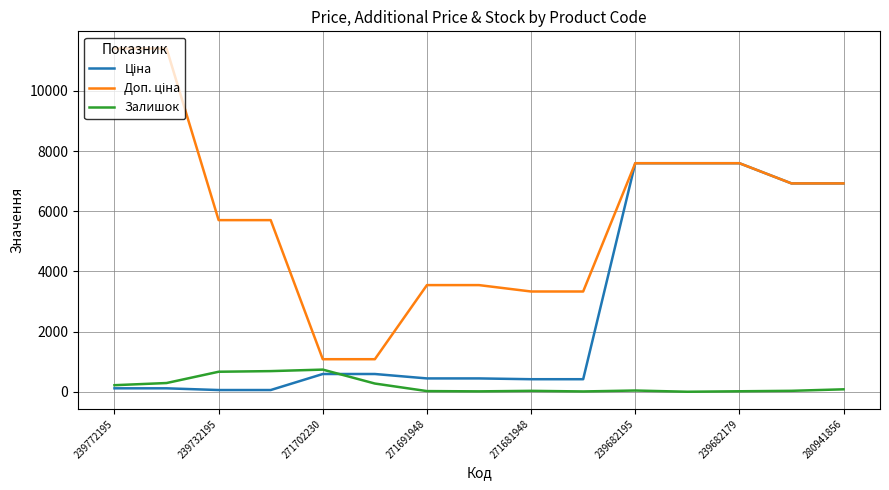

Does the chart have visible grid lines?

Yes